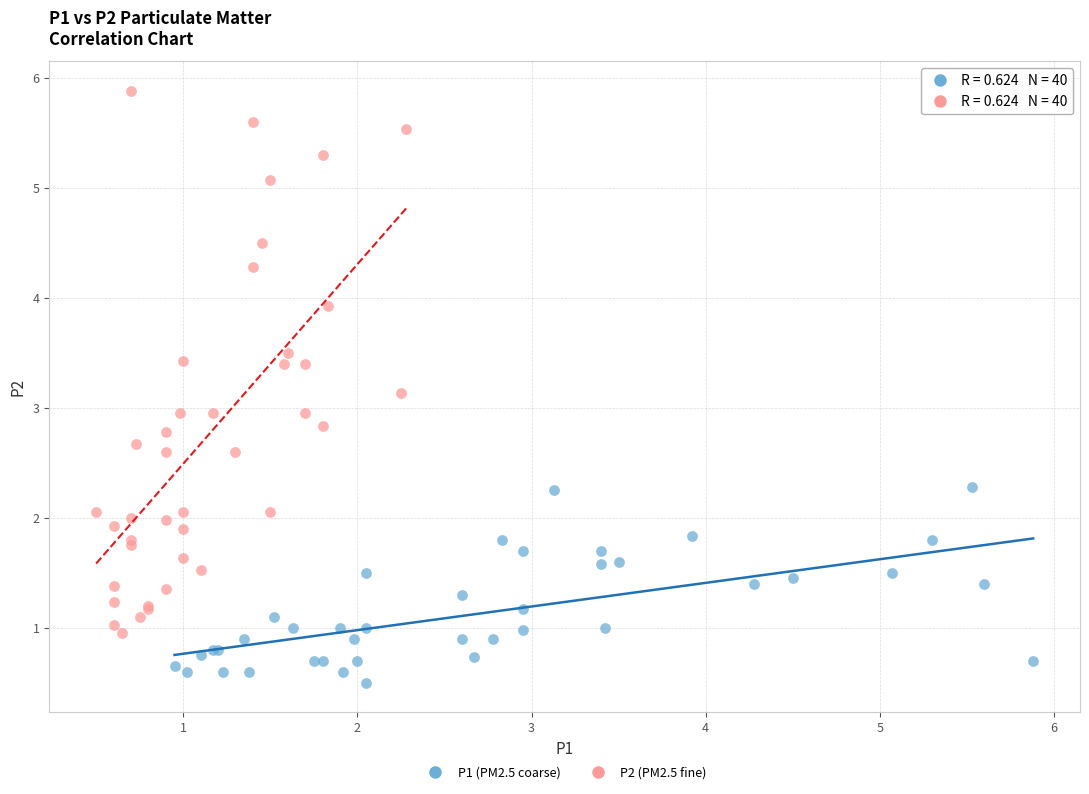

Which series has the widest spread of Y values?

P2 (PM2.5 fine)